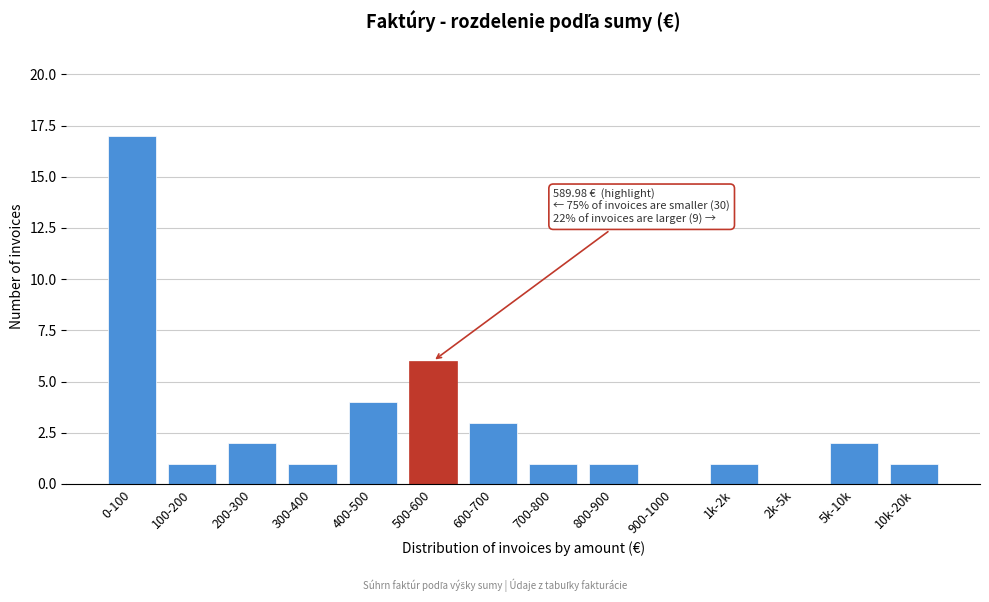

Reading left to right, extract all data points from this chart.

0-100=17	100-200=1	200-300=2	300-400=1	400-500=4	500-600=6	600-700=3	700-800=1	800-900=1	900-1000=0	1k-2k=1	2k-5k=0	5k-10k=2	10k-20k=1